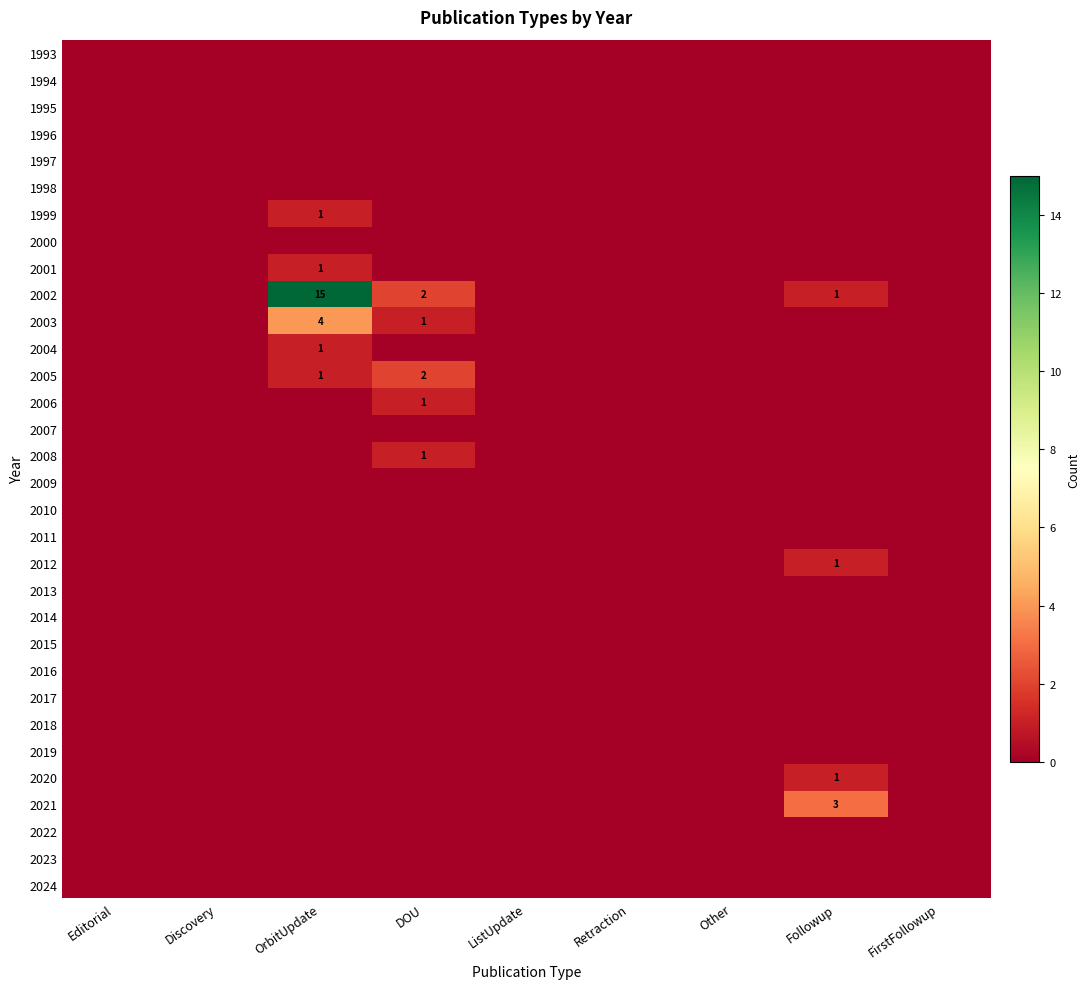

The value of 2012 at Followup is 1. True or false?

True